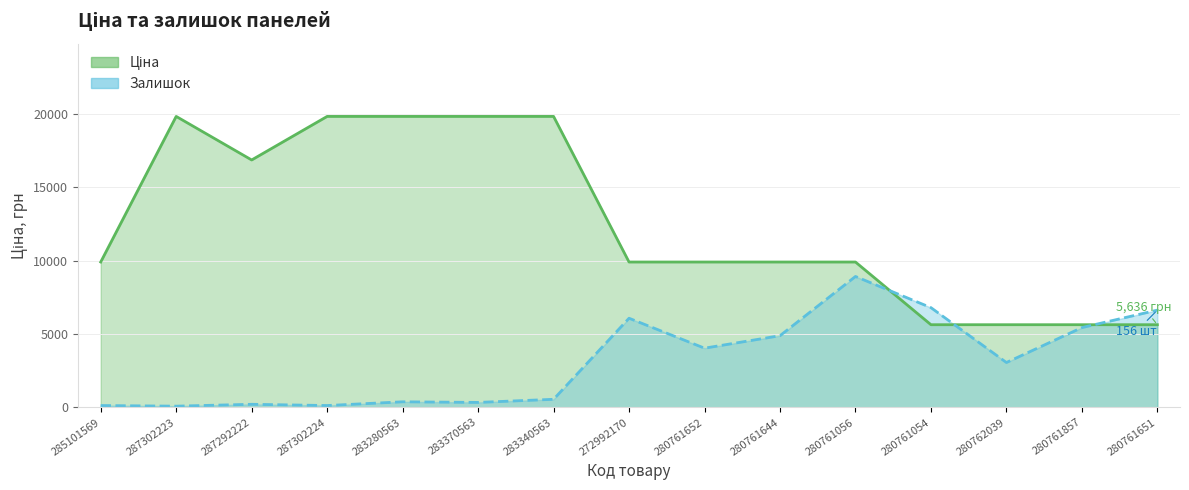

Where is the first local maximum for Ціна?

287302223